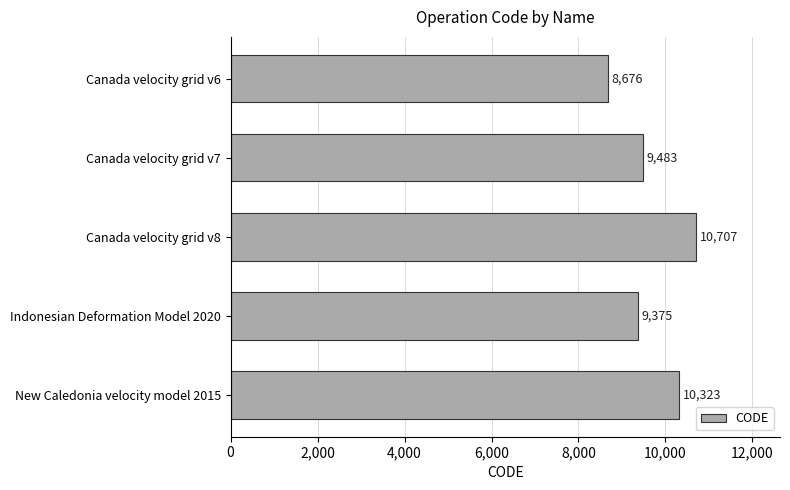

What is the average value?

9713